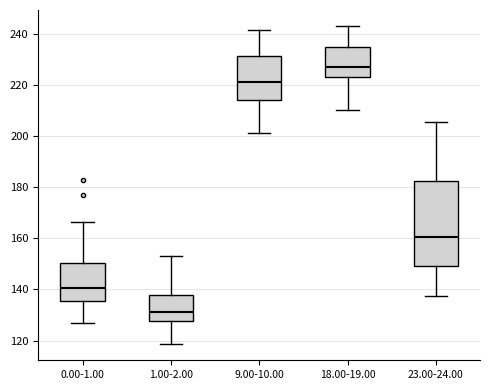

Reading left to right, transcribe this box plot: for each box, give where its median line is, the range the box spans, and where its two whiskers end, as read against the y-axis. The values are not printed on the chart, so give them approximately, as read against the axis.

0.00-1.00: median 140, box 136 to 150, whiskers 126 to 166
1.00-2.00: median 132, box 128 to 138, whiskers 118 to 152
9.00-10.00: median 222, box 214 to 232, whiskers 202 to 242
18.00-19.00: median 228, box 222 to 234, whiskers 210 to 244
23.00-24.00: median 160, box 150 to 182, whiskers 138 to 206